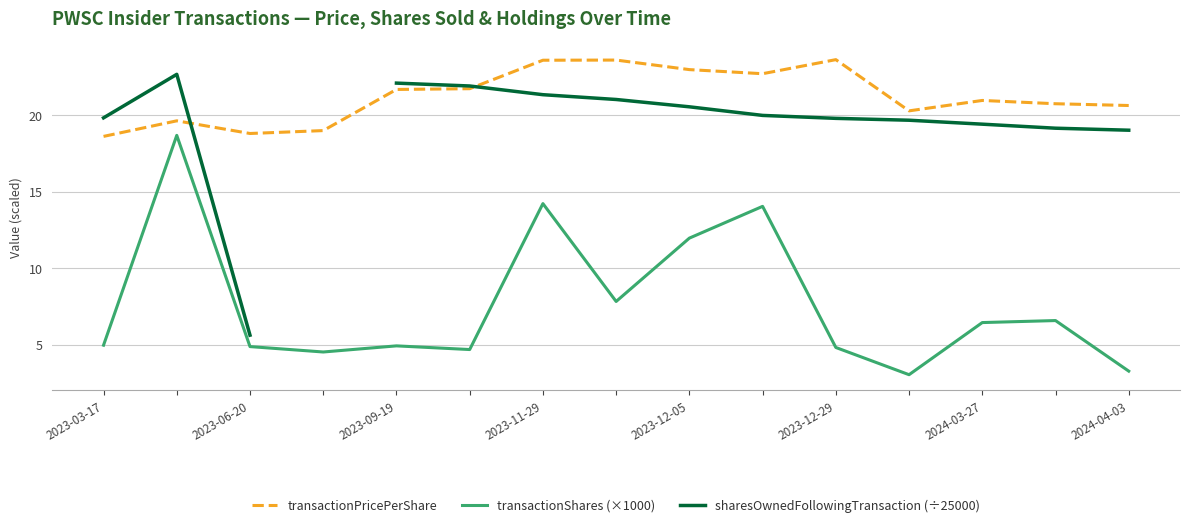

True or false: transactionPricePerShare and transactionShares (×1000) cross at least once.

False